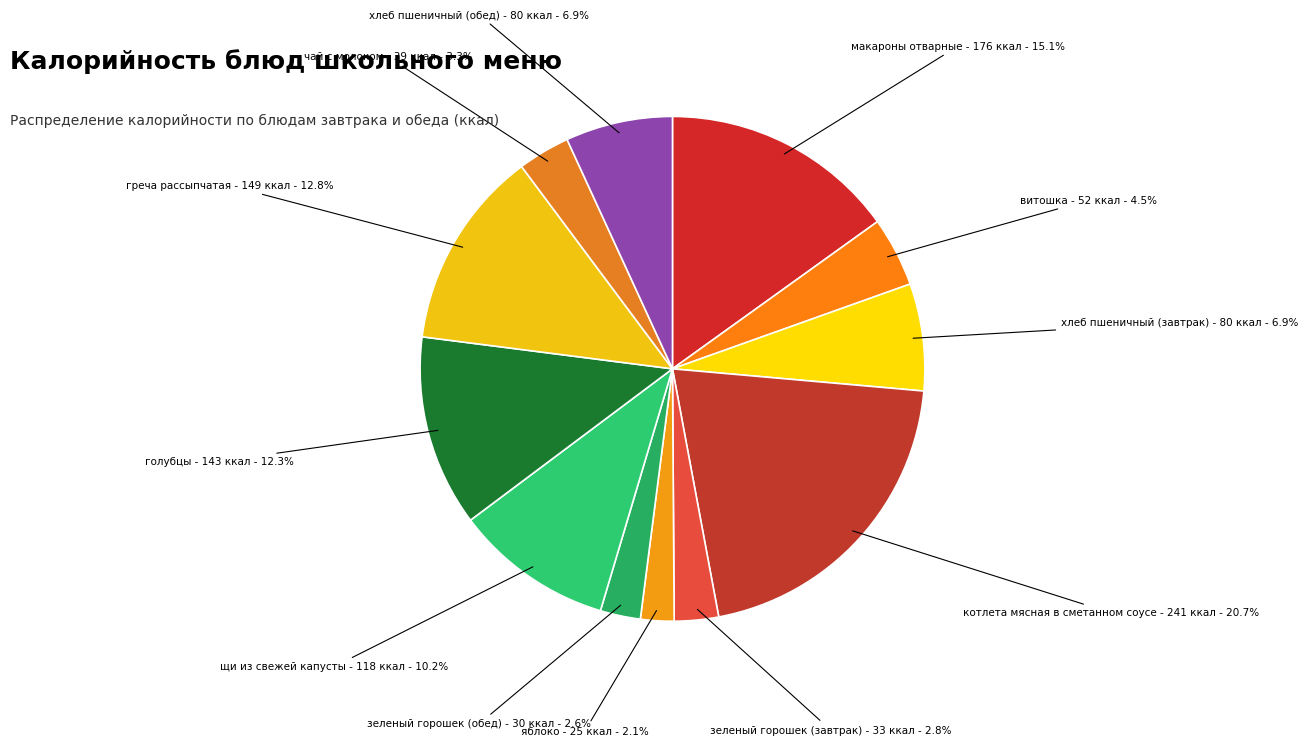

Approximately how many times larger is the value at чай с молоком compared to макароны отварные?

0.2